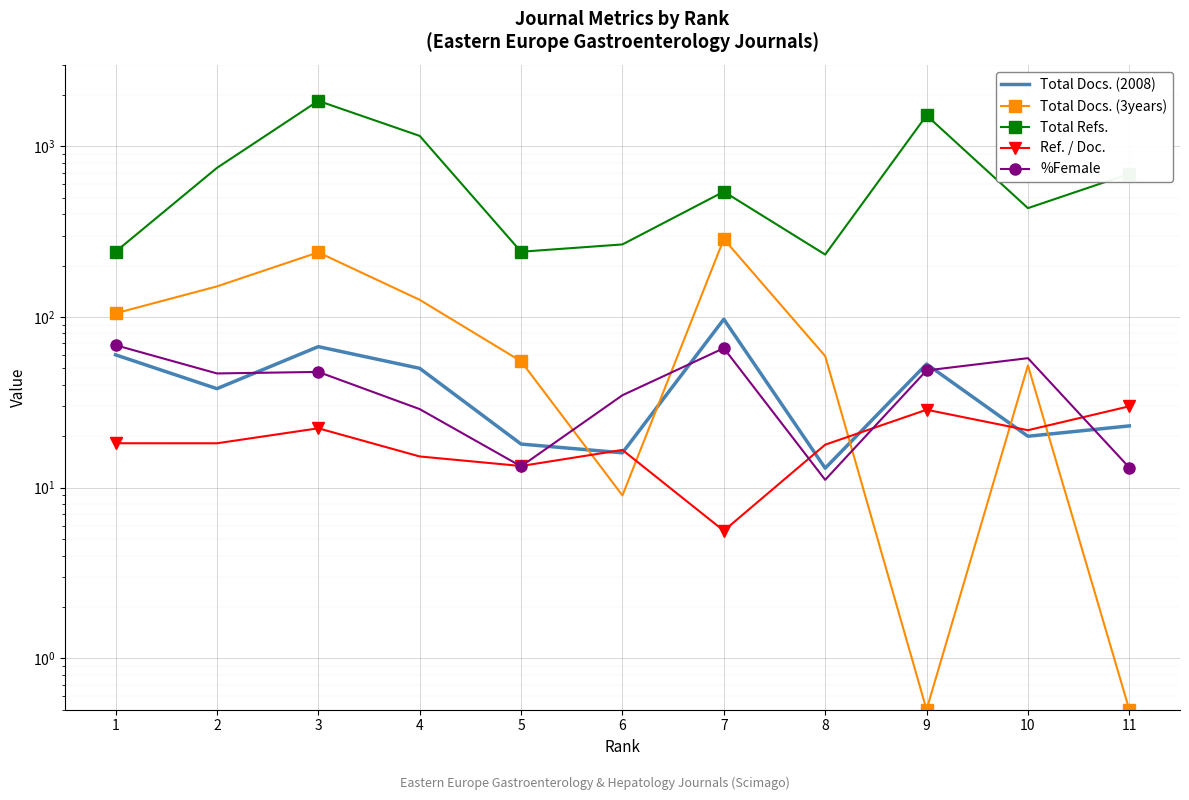

What is the average value of the Total Docs. (2008) series?

41.4